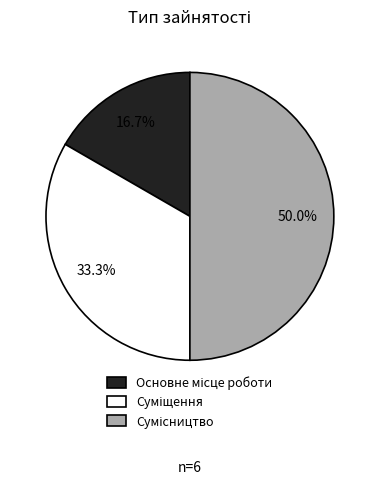

Rank the categories by value from highest to lowest.

Сумісництво, Суміщення, Основне місце роботи